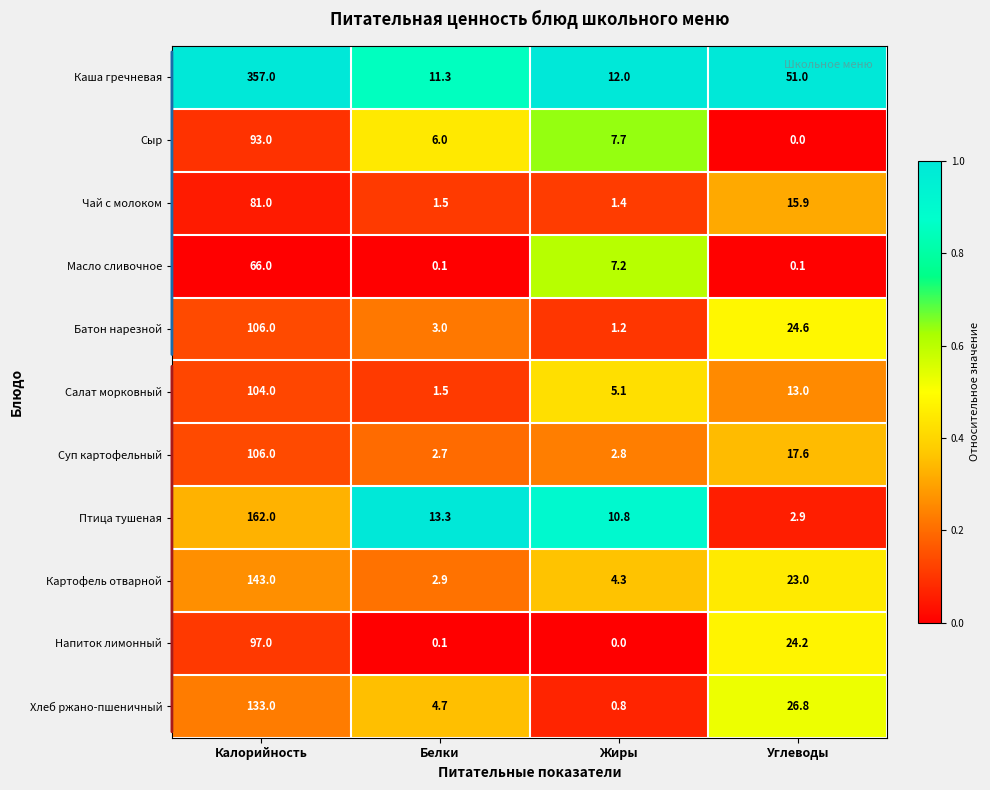

The Салат морковный series shows 104.0 at Калорийность. True or false?

True